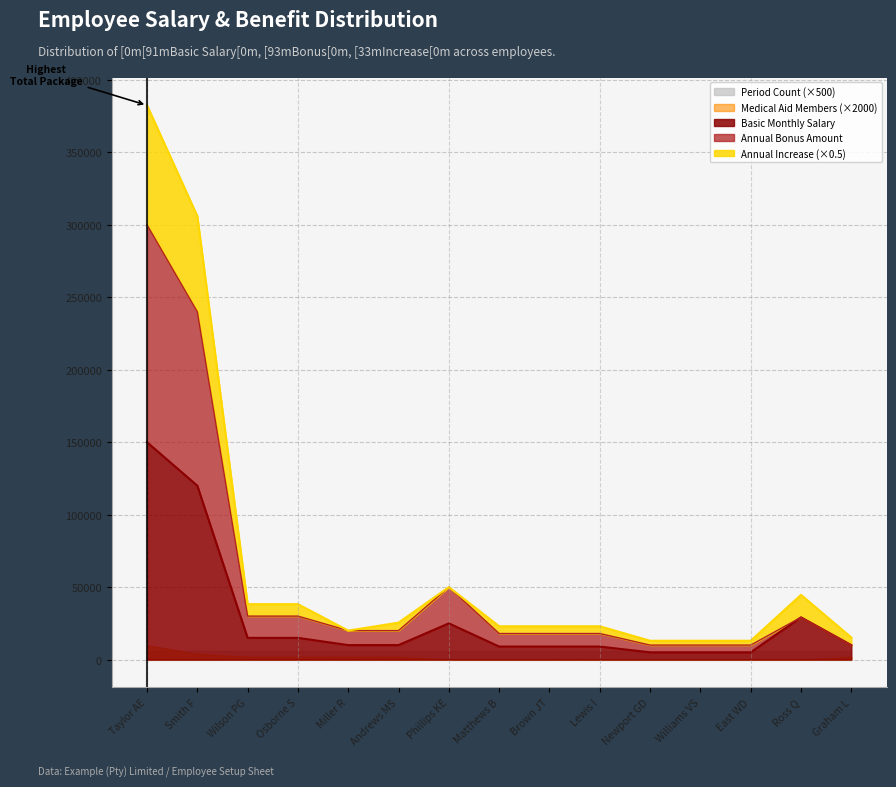

Which category has the highest value in the Basic Monthly Salary series?

Taylor AE